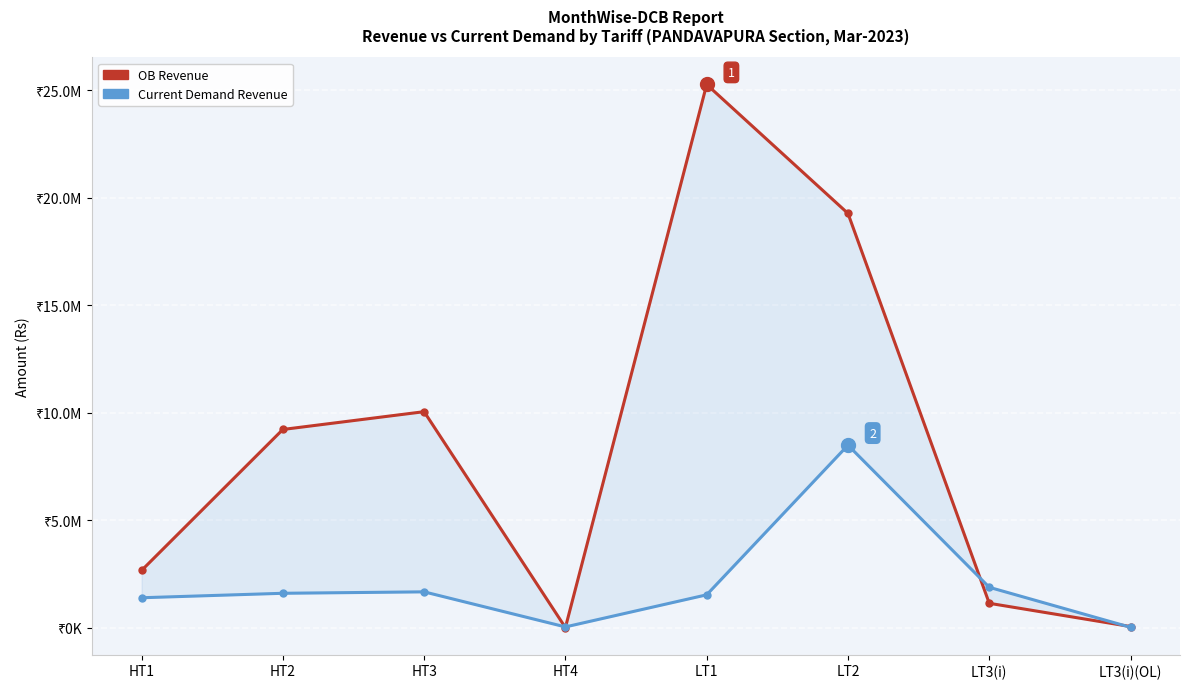

How many lines are shown in the chart?

2